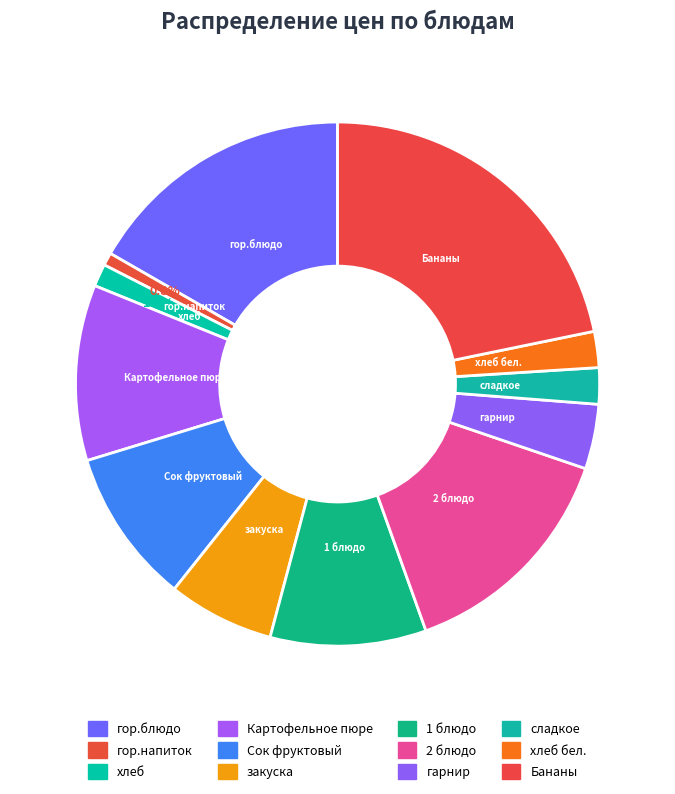

Count the number of slices in the pie.

12